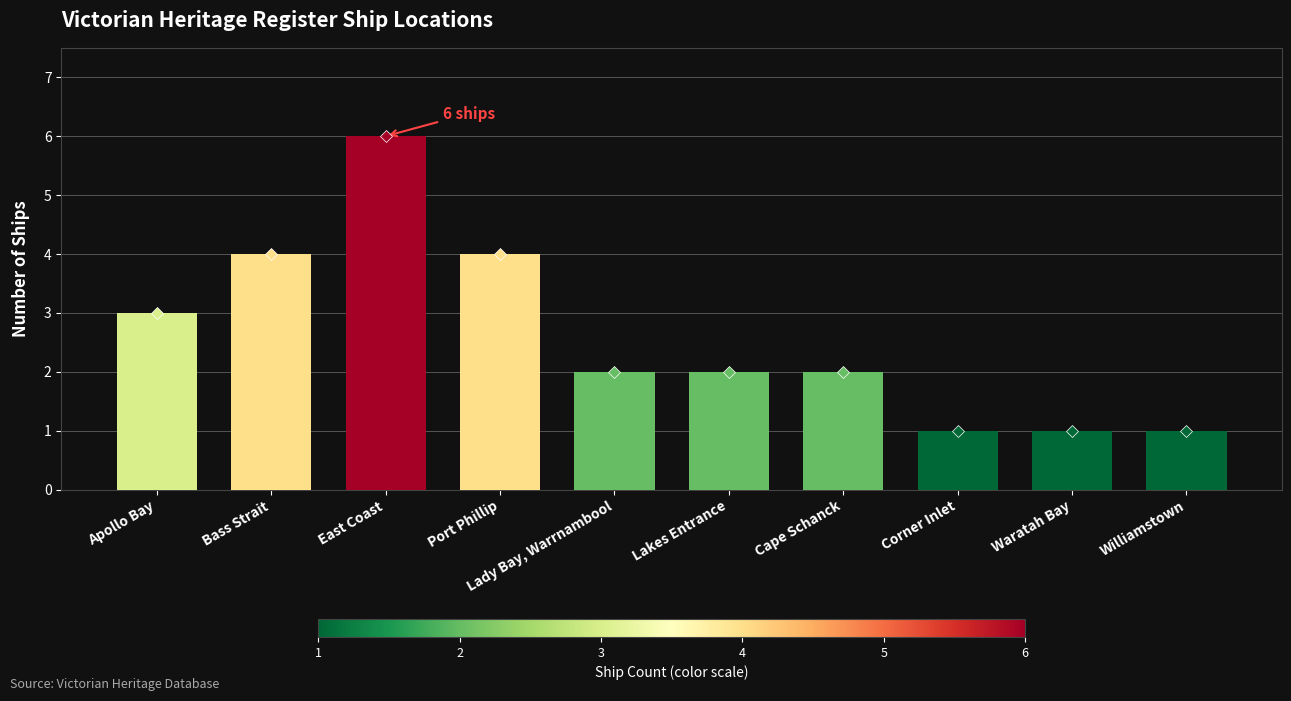

Reading right to left, extract all data points from this chart.

Williamstown=1	Waratah Bay=1	Corner Inlet=1	Cape Schanck=2	Lakes Entrance=2	Lady Bay, Warrnambool=2	Port Phillip=4	East Coast=6	Bass Strait=4	Apollo Bay=3